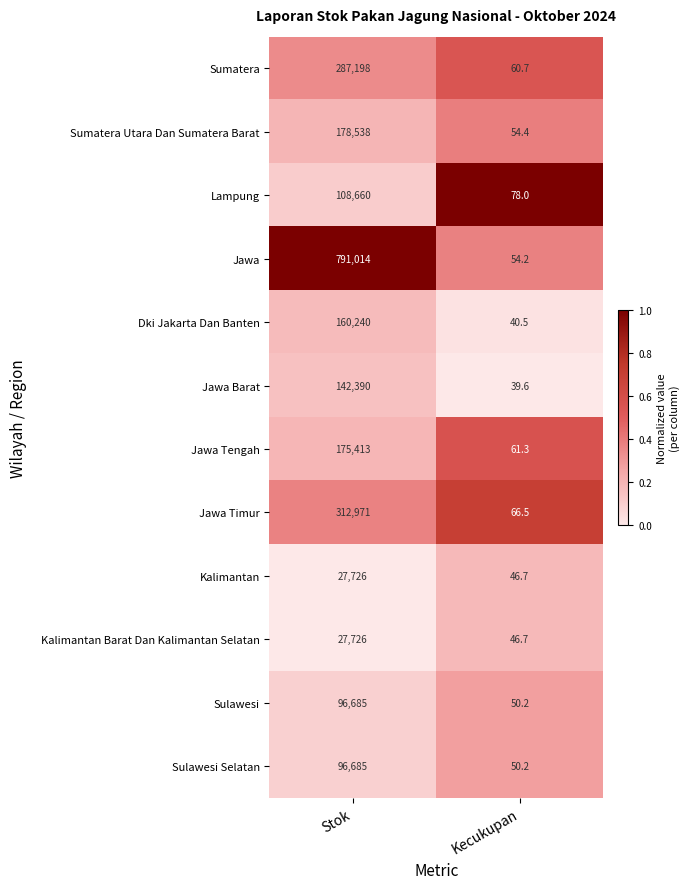

Is it true that Sulawesi equals 50.2 at Kecukupan?

True